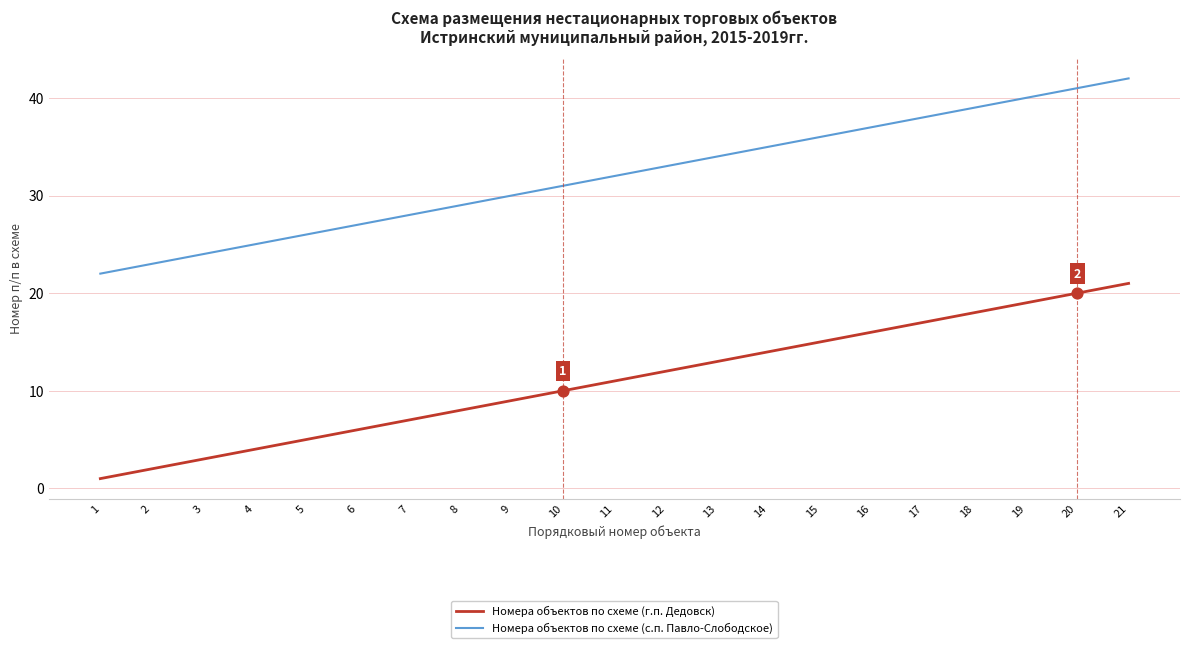

Which series has the largest total across all categories?

Номера объектов по схеме (с.п. Павло-Слободское)